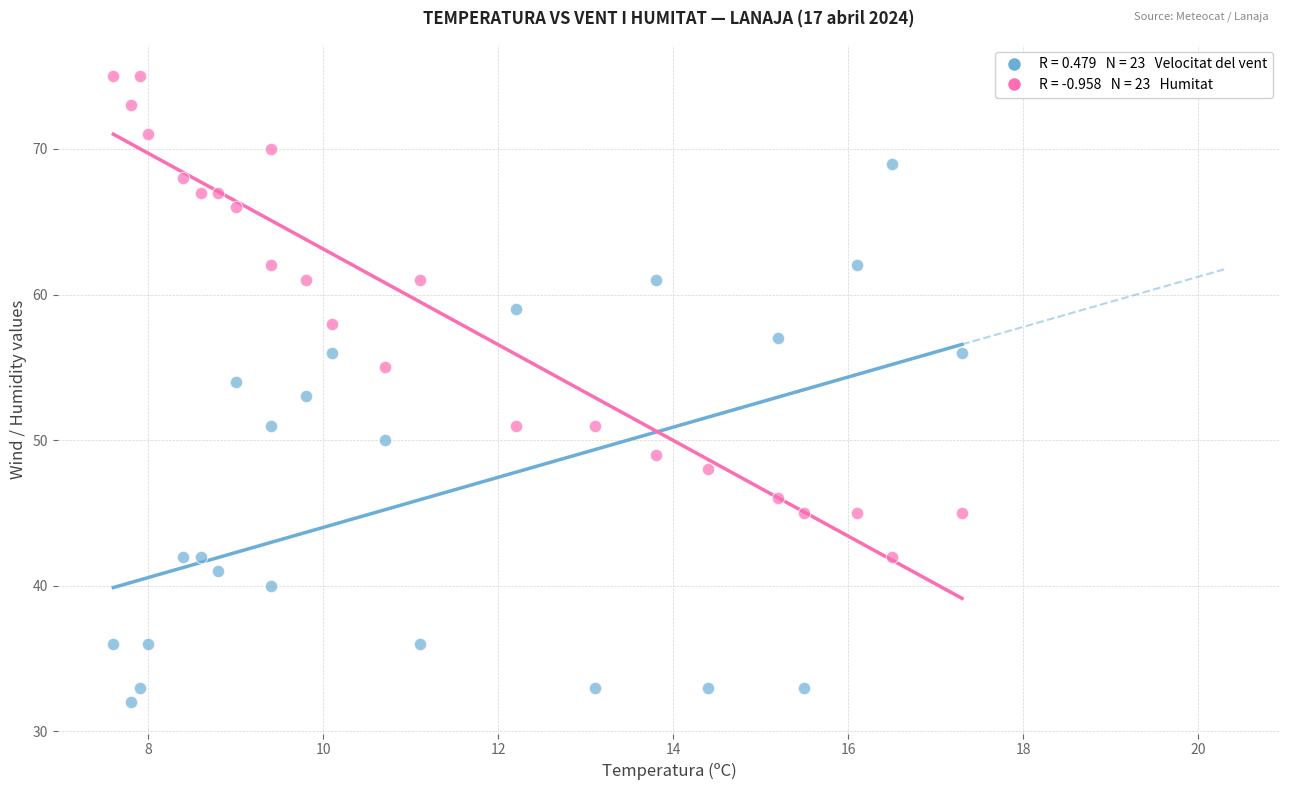

How many data points are displayed?

46